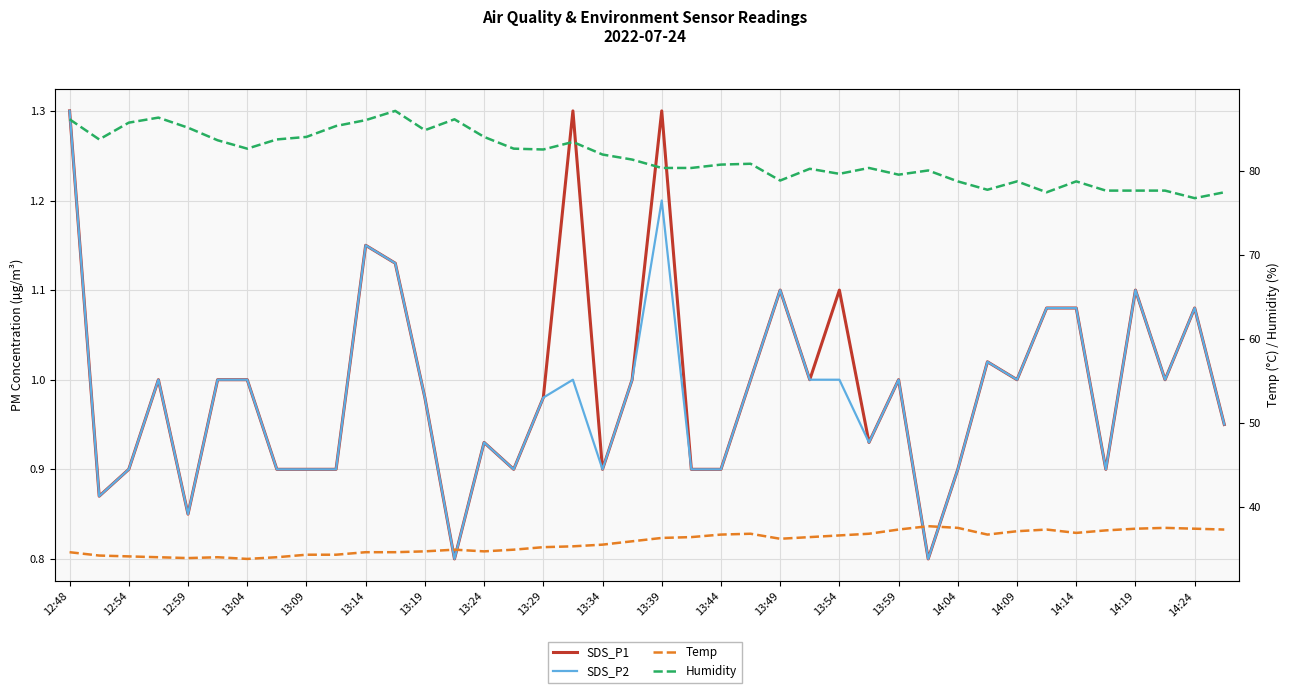

Where is SDS_P1 nearest to the value 1?

13:04